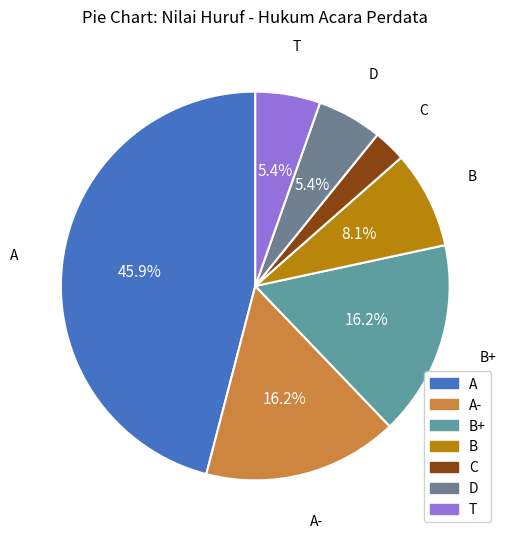

How many segments does this pie chart have?

7